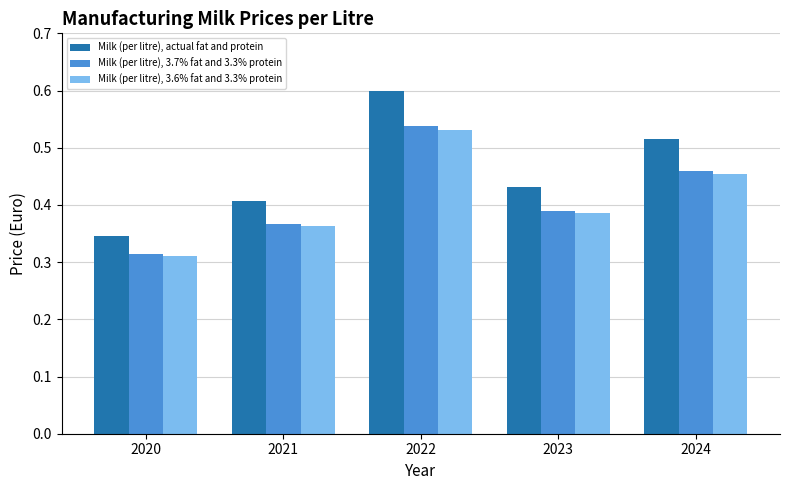

The value of Milk (per litre), 3.6% fat and 3.3% protein at 2023 is 0.4. True or false?

True